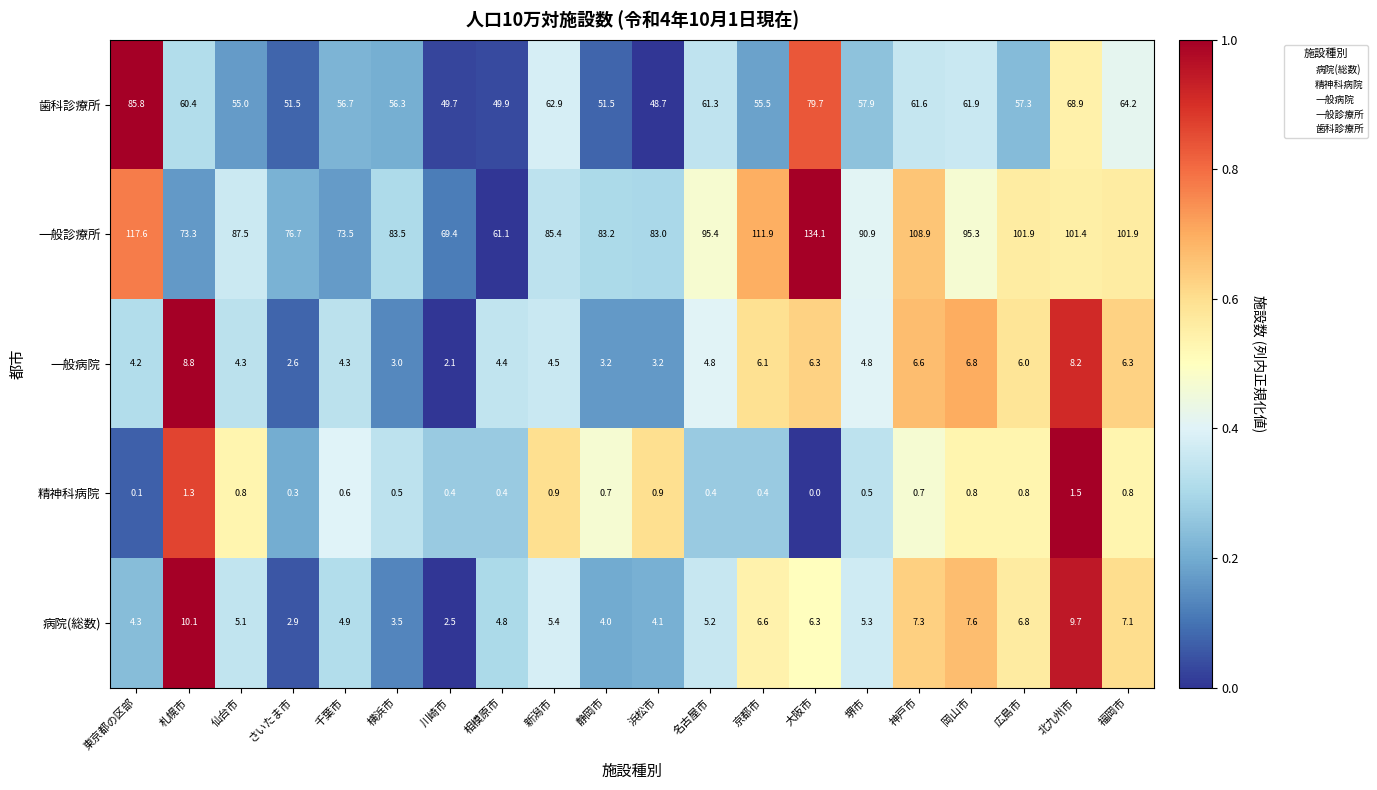

What is the maximum value for 病院(総数)?

10.1